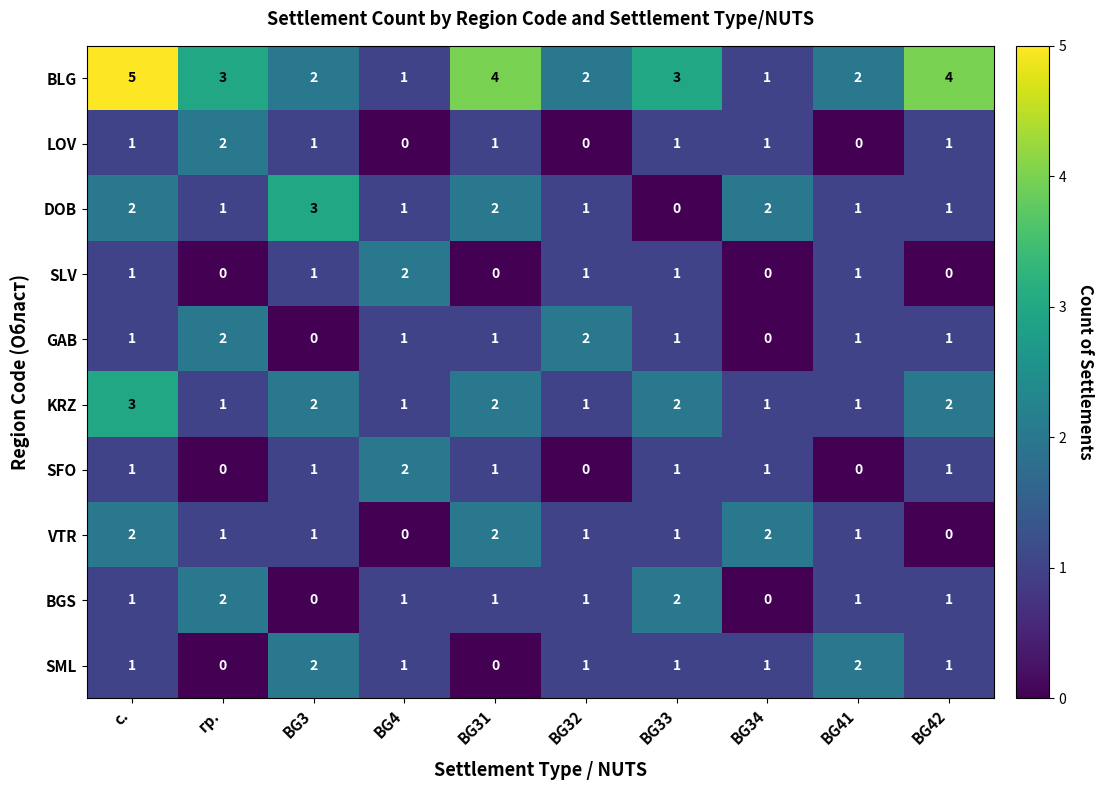

What is the sum of the BLG values at BG3 and с.?

7